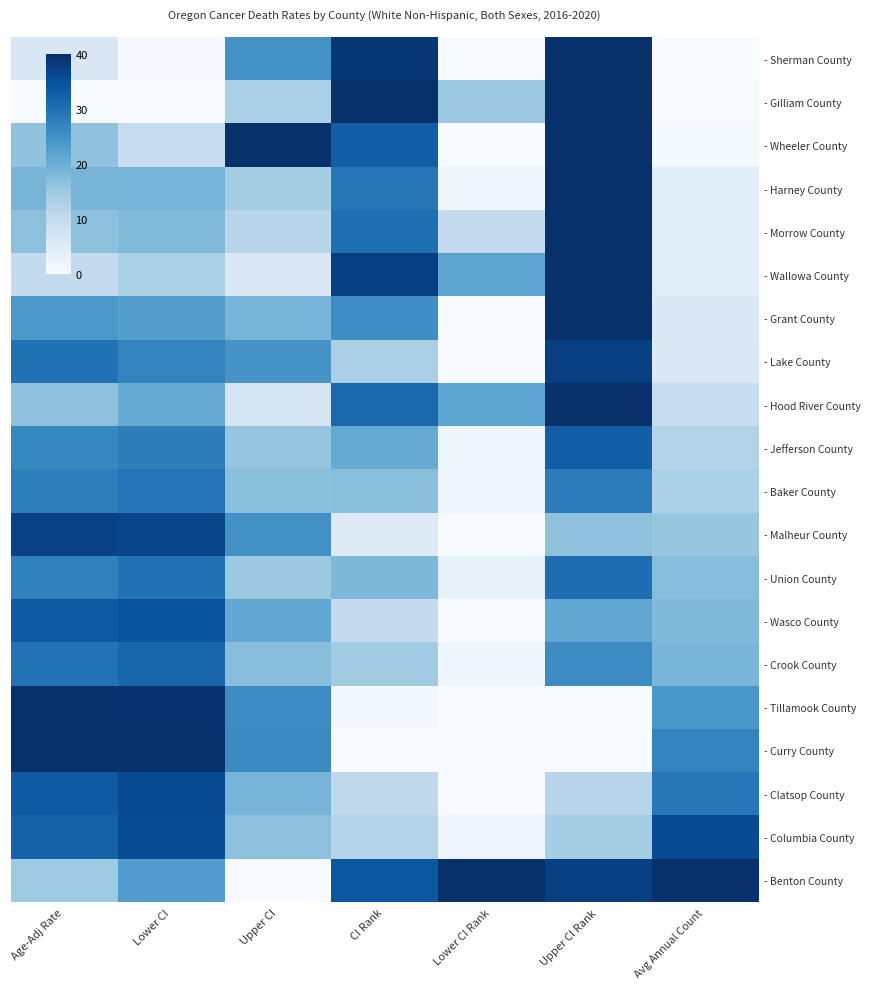

Rank the series by their maximum value, from lowest to highest.

- Baker County, - Union County, - Crook County, - Jefferson County, - Wasco County, - Columbia County, - Clatsop County, - Malheur County, - Lake County, - Tillamook County, - Sherman County, - Gilliam County, - Wheeler County, - Harney County, - Morrow County, - Wallowa County, - Grant County, - Hood River County, - Curry County, - Benton County